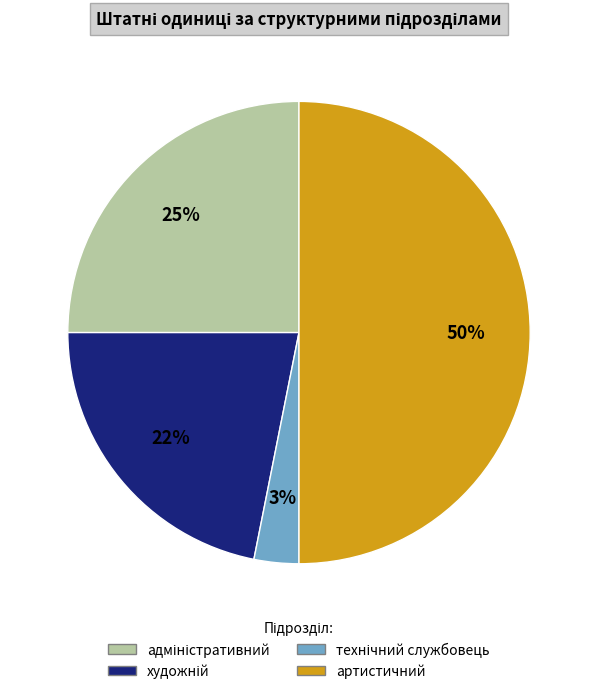

What is the largest slice in the pie chart?

артистичний